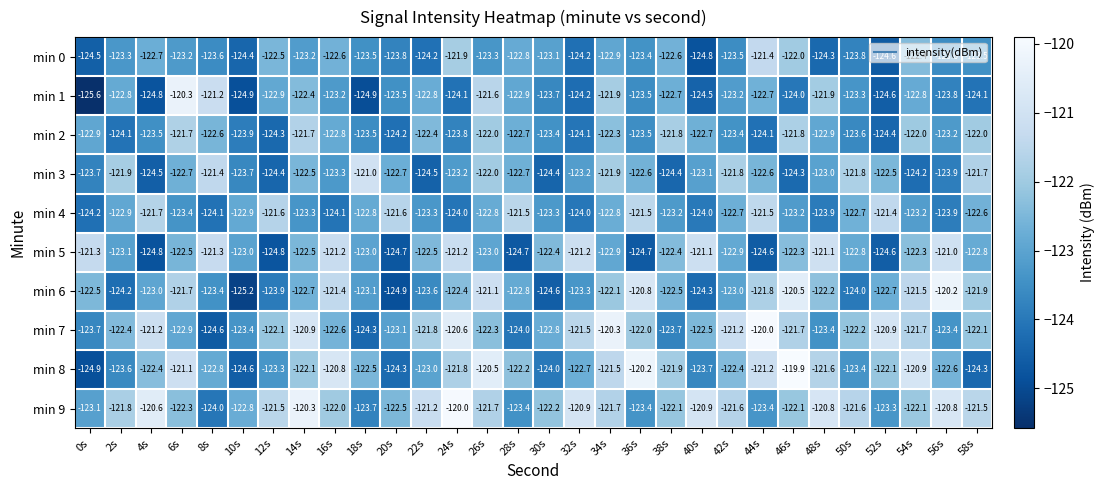

Where is min 4 nearest to the value -122?

4s